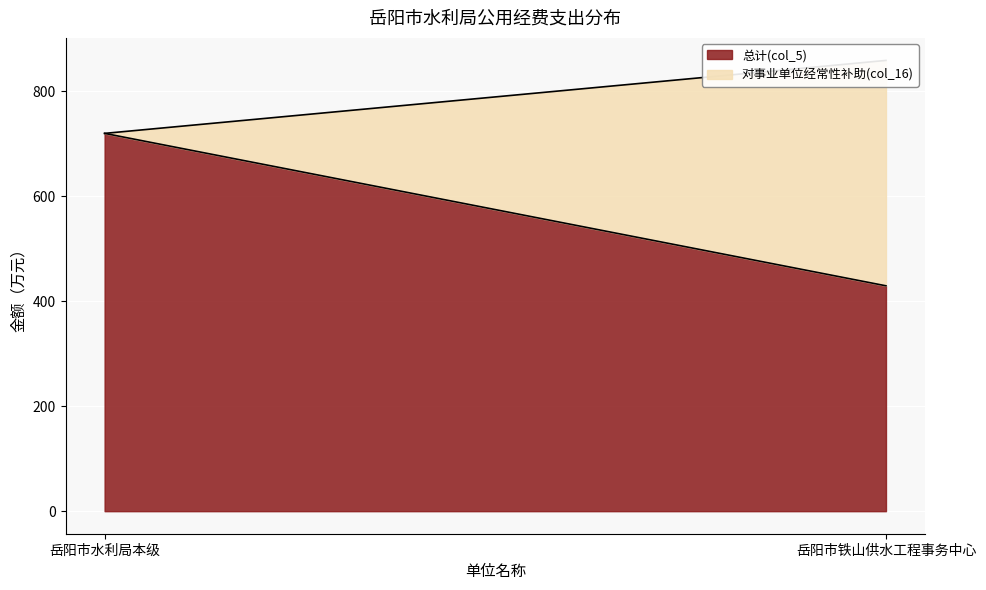

Rank the categories by 总计(col_5) value from lowest to highest.

岳阳市铁山供水工程事务中心, 岳阳市水利局本级